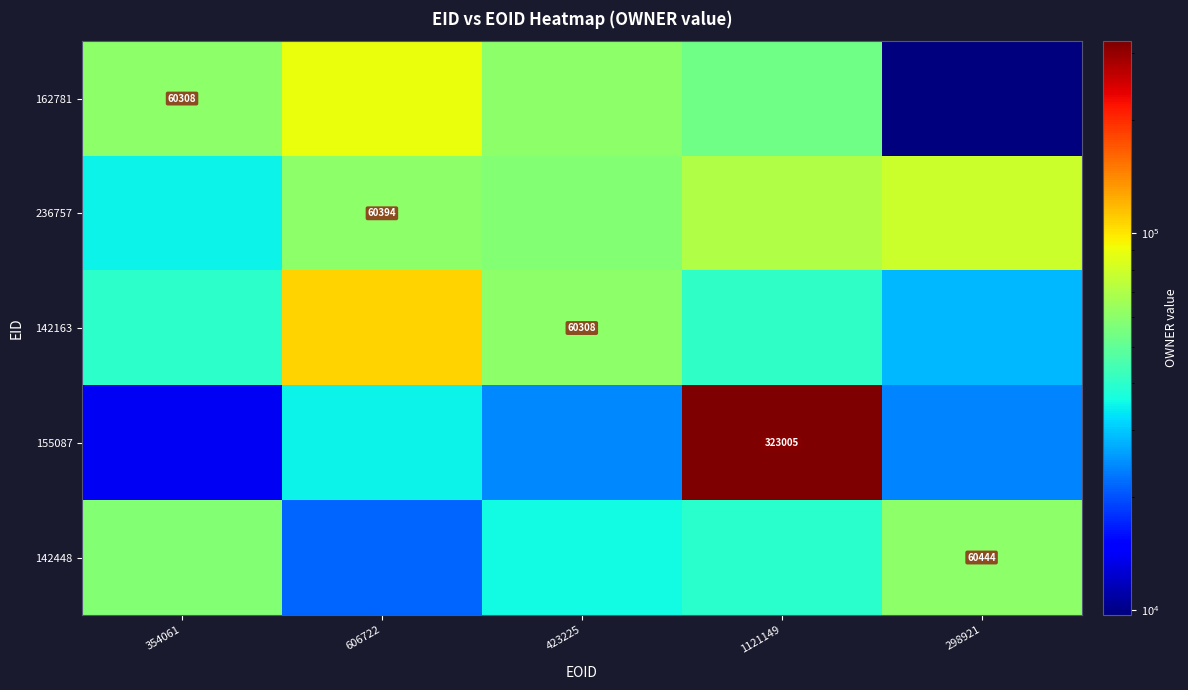

What is the spread (max minus min) of values at 298921?

68998.9